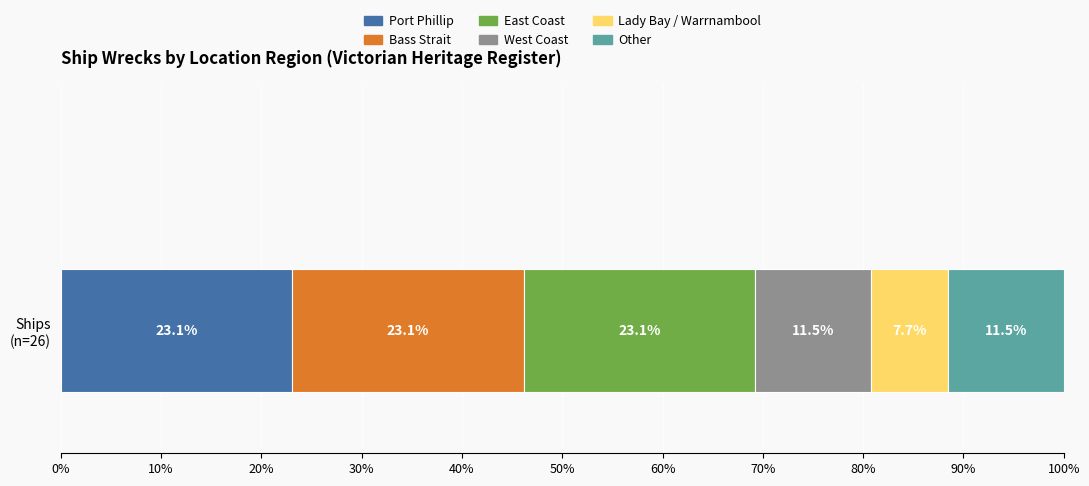

How many distinct data groups are displayed?

6